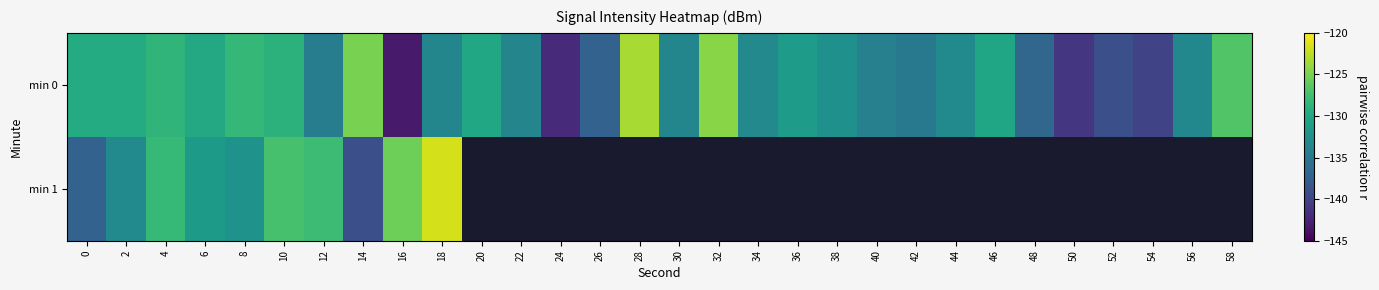

What is the difference between the maximum and minimum values in the min 0 series?

20.0